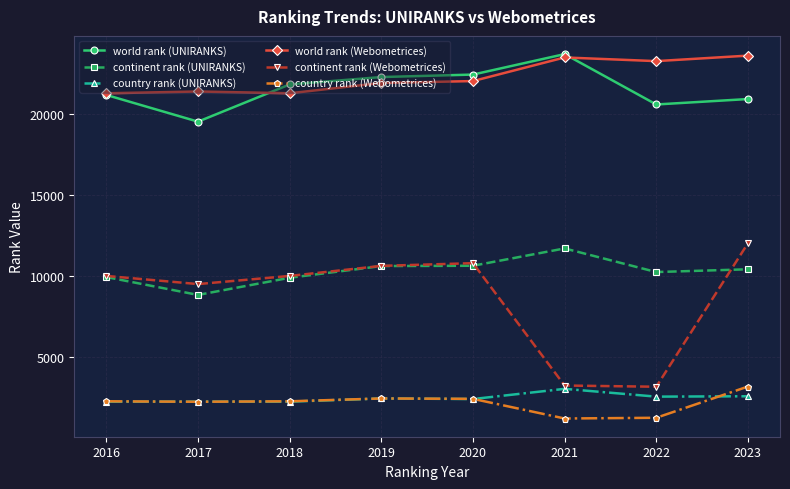

How many lines are shown in the chart?

6